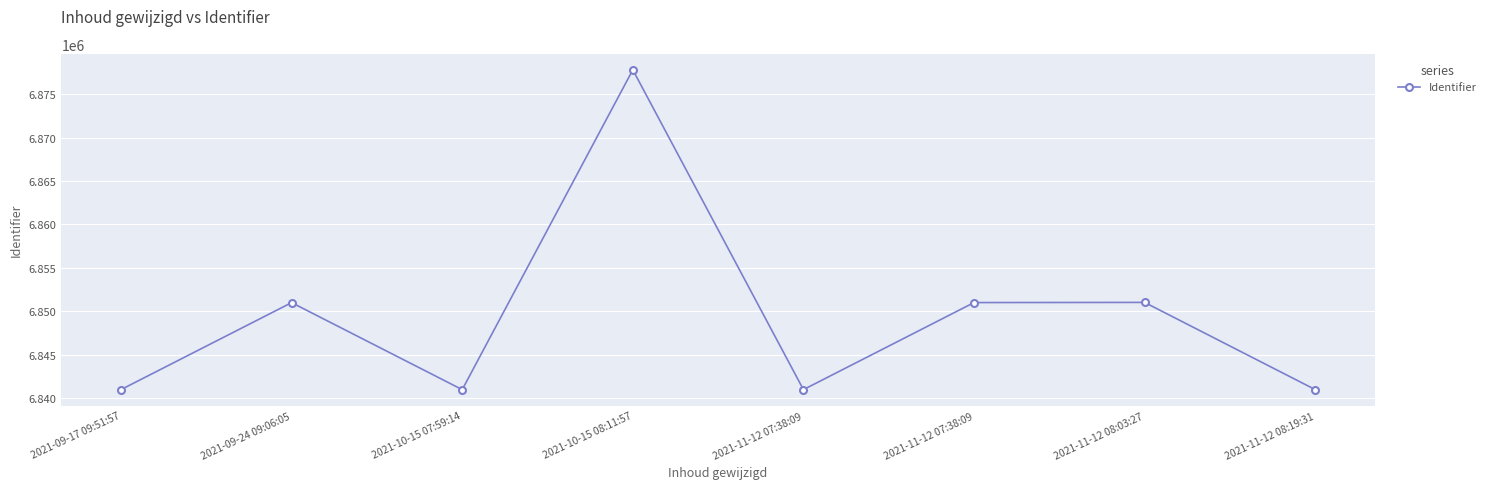

What is the difference between the values at 2021-09-24 09:06:05 and 2021-11-12 07:38:09?

10008